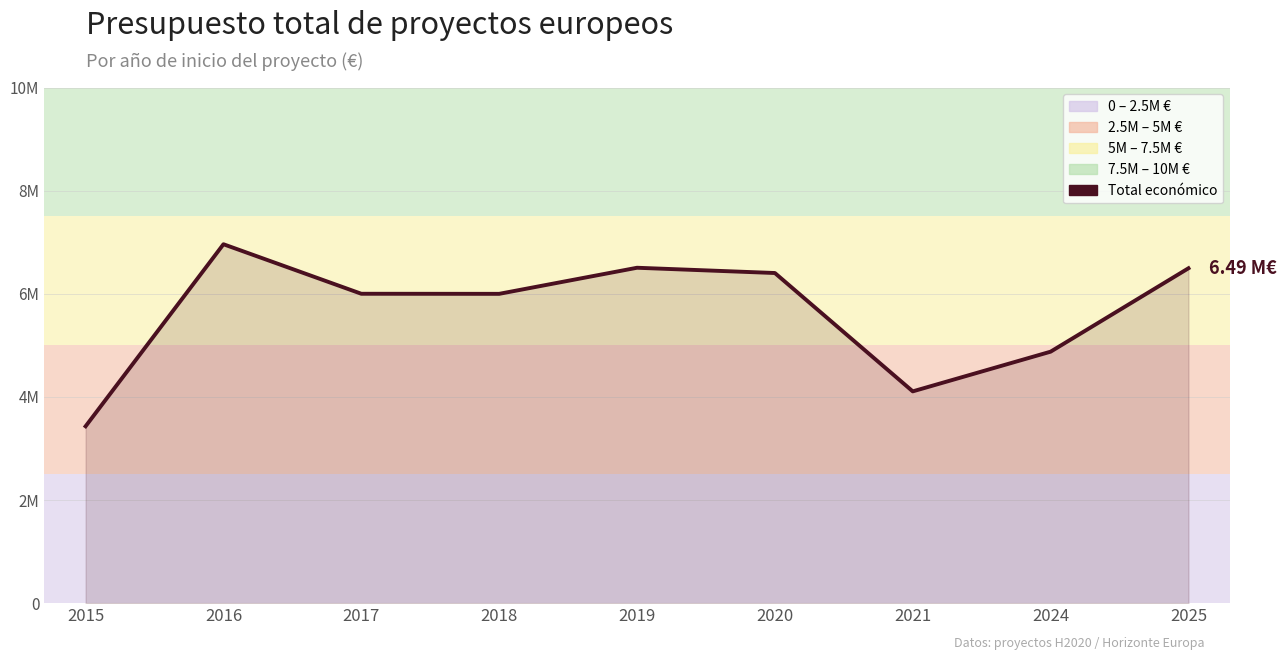

Is this an area chart (filled region under the line)?

Yes